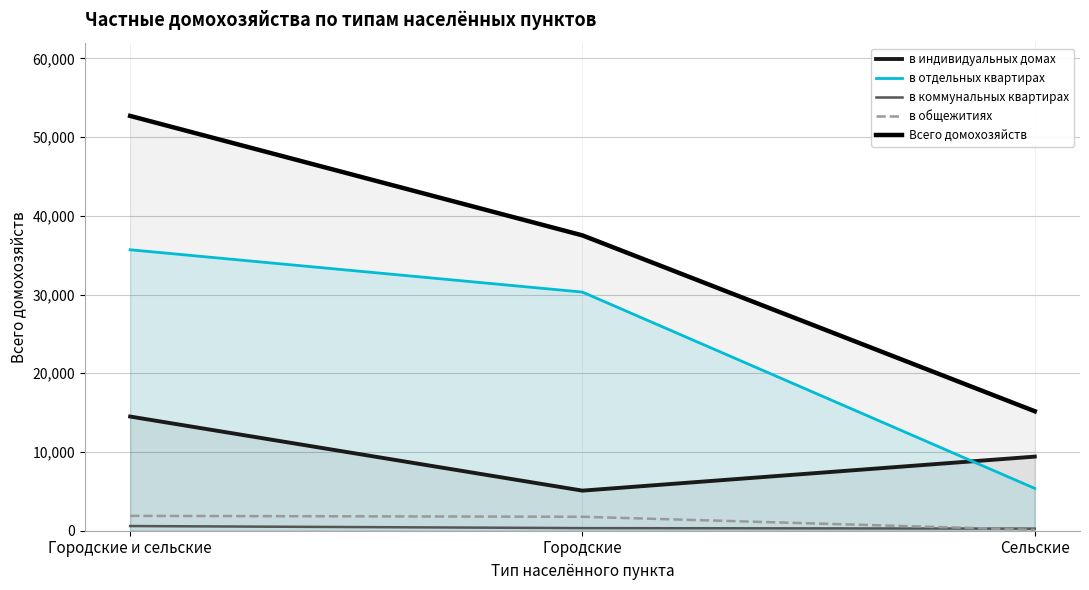

What is the total value across all series at Сельские?

30348